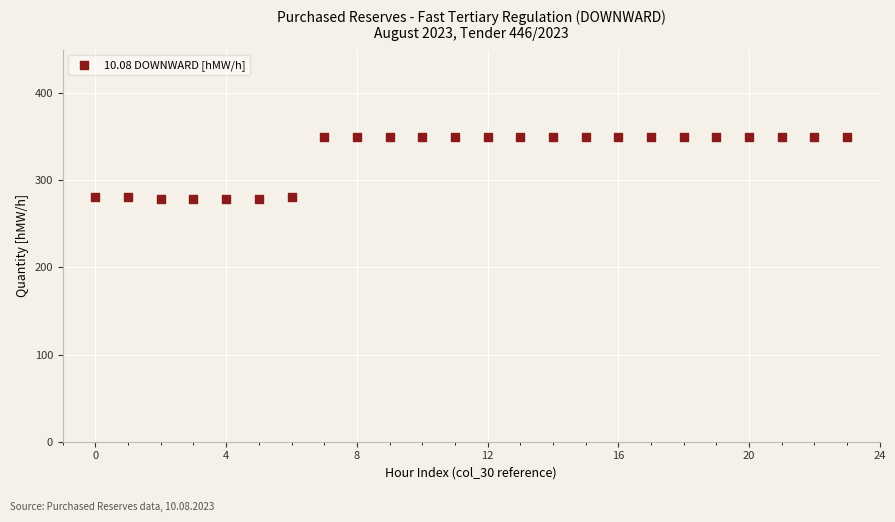

What is the range of Y values (max minus min)?

71